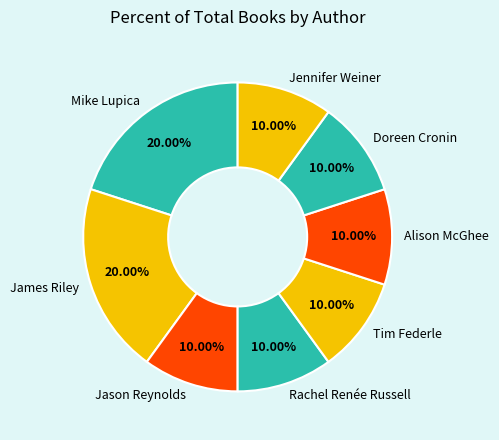

Is it true that Mike Lupica is 20% of the pie?

True